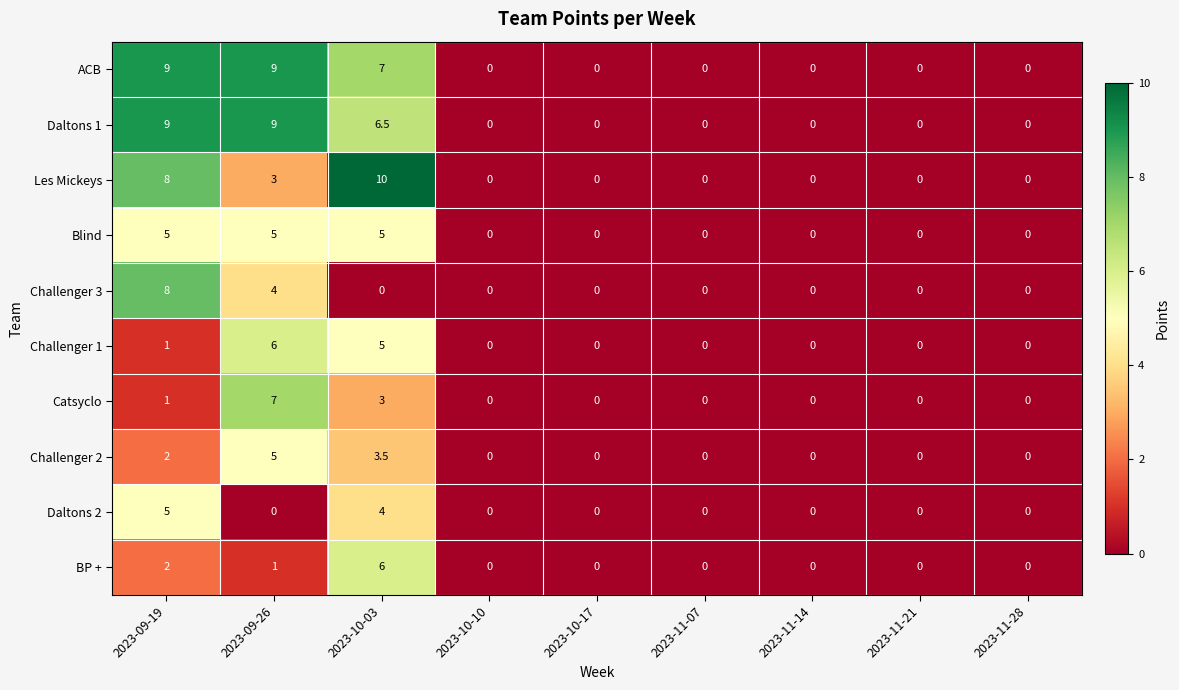

What is the maximum value for ACB?

9.0